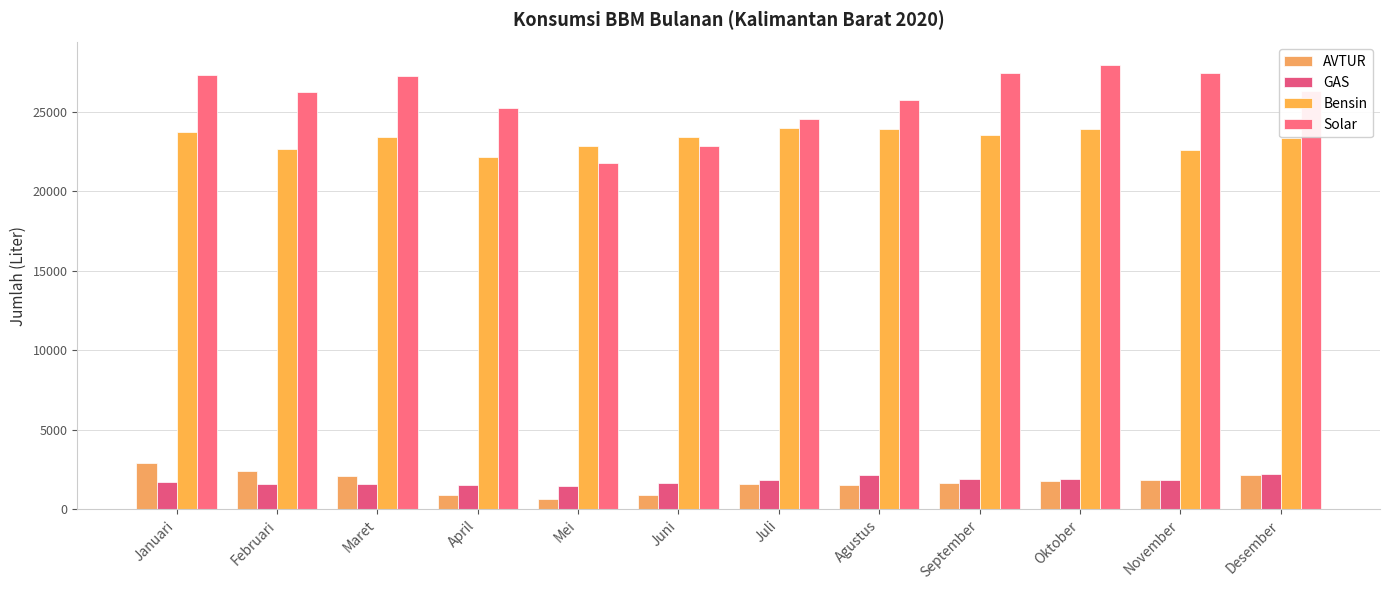

Does the chart contain stacked bars?

No